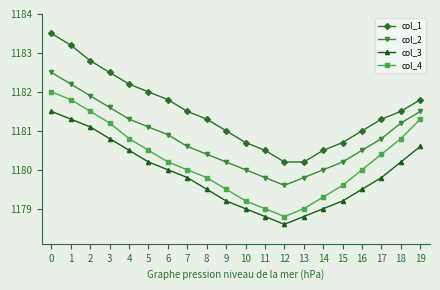

What is the difference between the maximum and minimum values in the col_4 series?

3.2